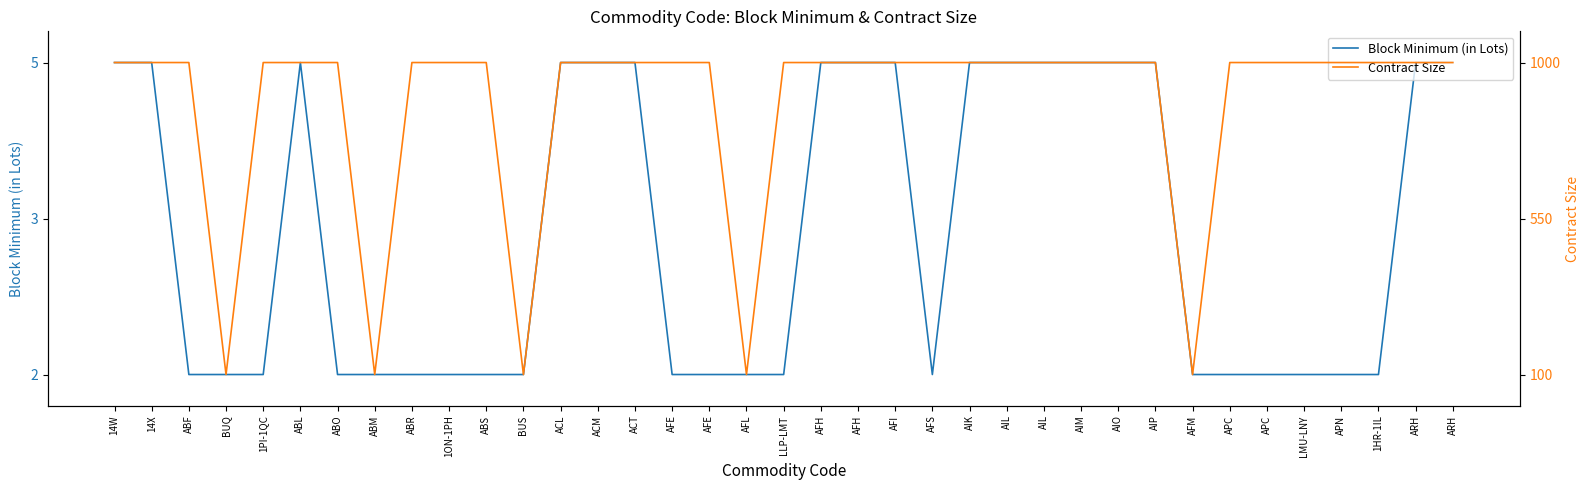

What is the label of the 15th point from the left?

ACT